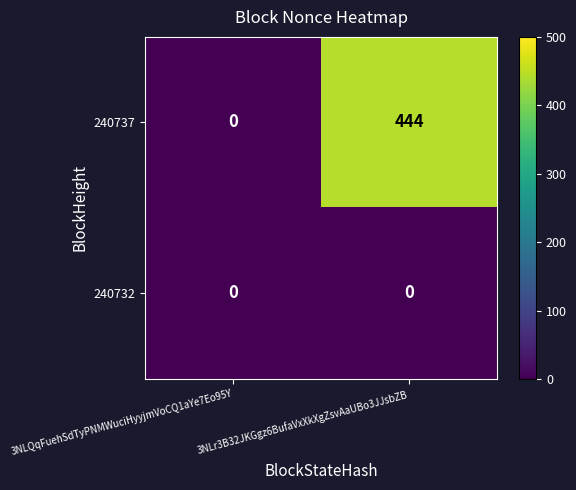

List the series in order of their peak value, highest first.

240737, 240732